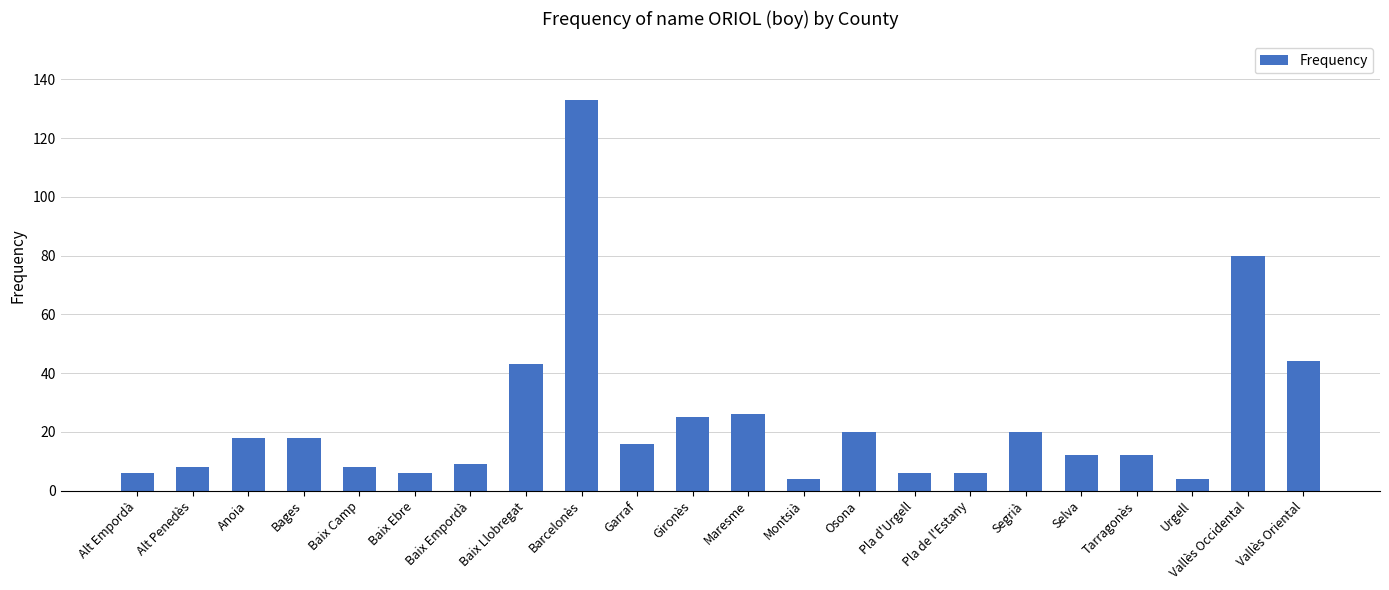

Reading left to right, list all the values displayed in this chart.

6	8	18	18	8	6	9	43	133	16	25	26	4	20	6	6	20	12	12	4	80	44